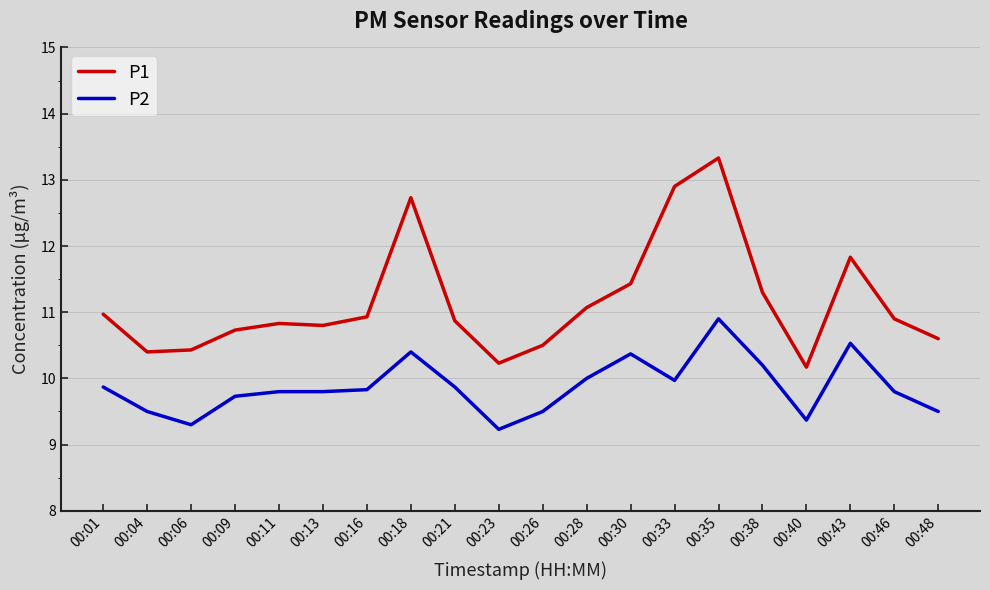

Which series has the largest total across all categories?

P1